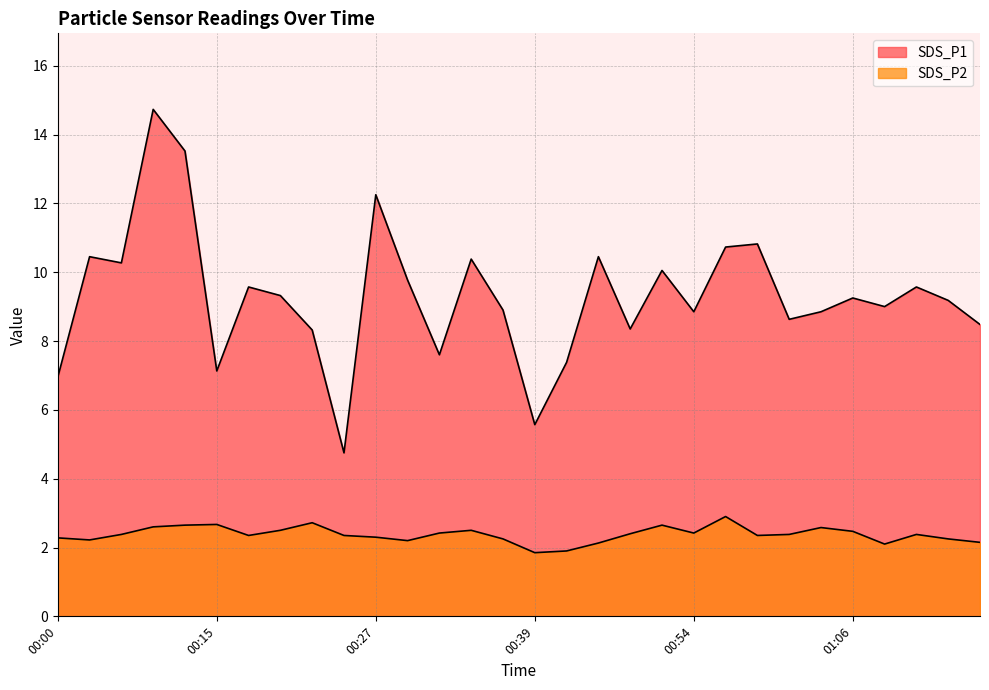

Rank the categories by SDS_P1 value from highest to lowest.

00:07, 00:10, 00:27, 00:59, 00:56, 00:02, 00:47, 00:34, 00:05, 00:51, 00:29, 00:17, 01:14, 00:20, 01:06, 01:16, 01:08, 00:37, 00:54, 01:04, 01:01, 01:18, 00:49, 00:22, 00:32, 00:44, 00:15, 00:00, 00:39, 00:24